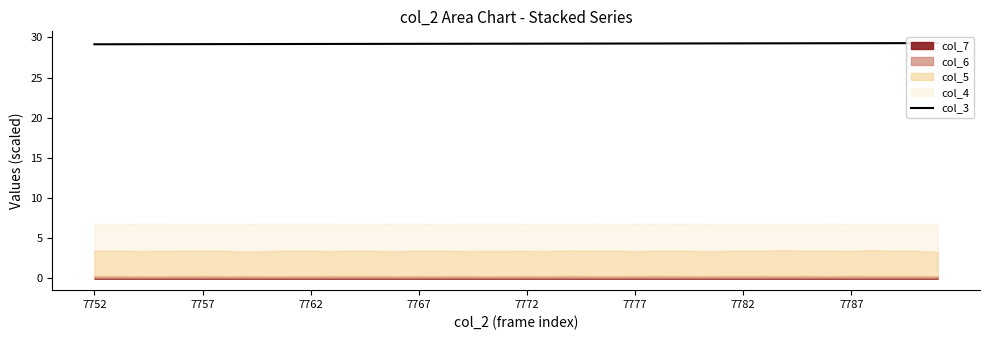

What is the difference between the second highest and second lowest values?

0.1